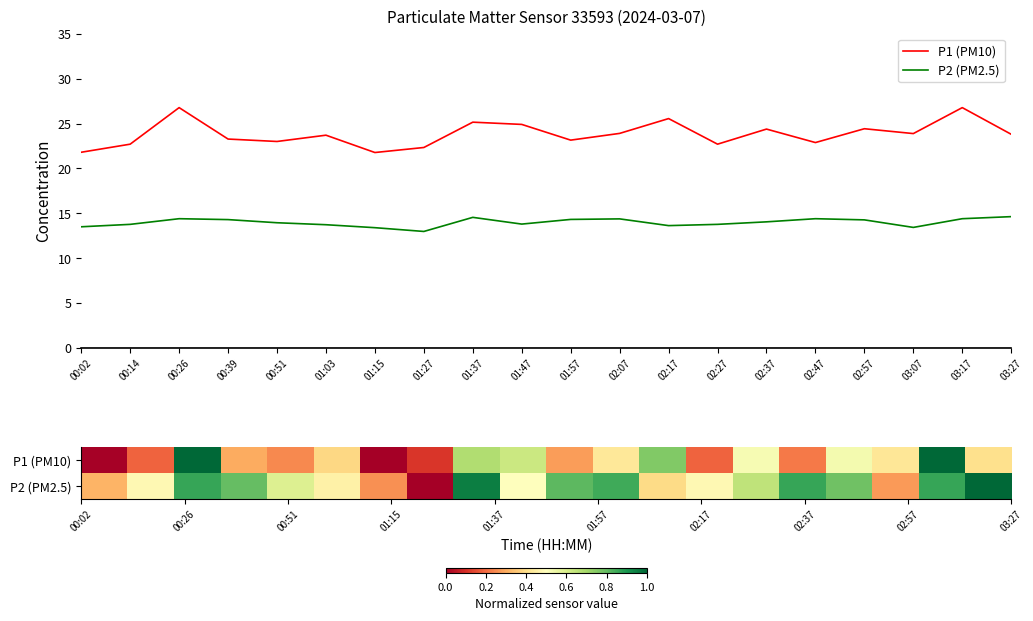

Where does the P1 (PM10) series first go above 23?

00:26